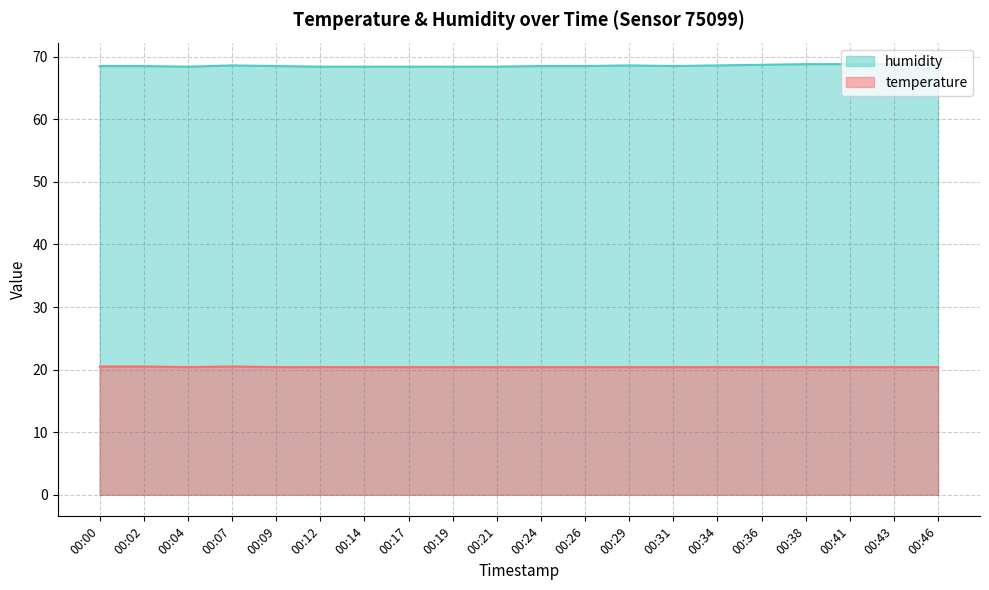

What is the sum of the temperature values at 00:00 and 00:07?

41.0